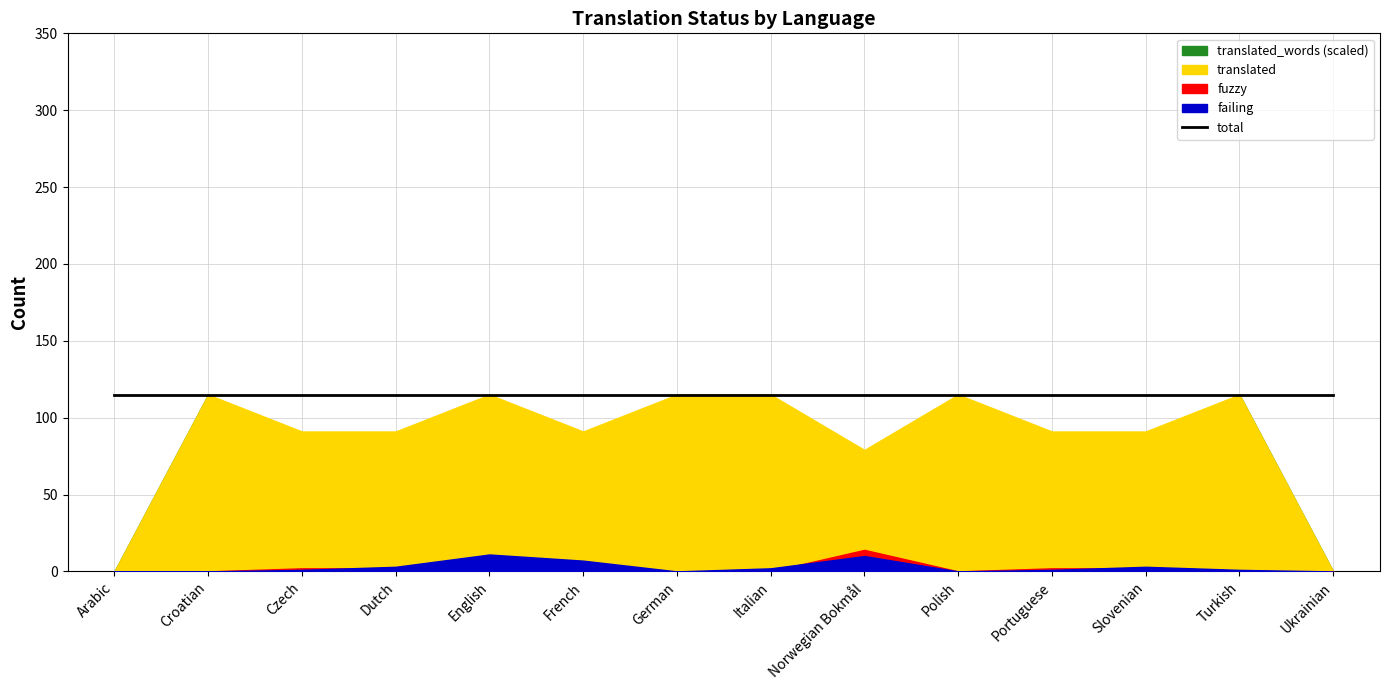

True or false: translated_words has a value of 215 at French.

True